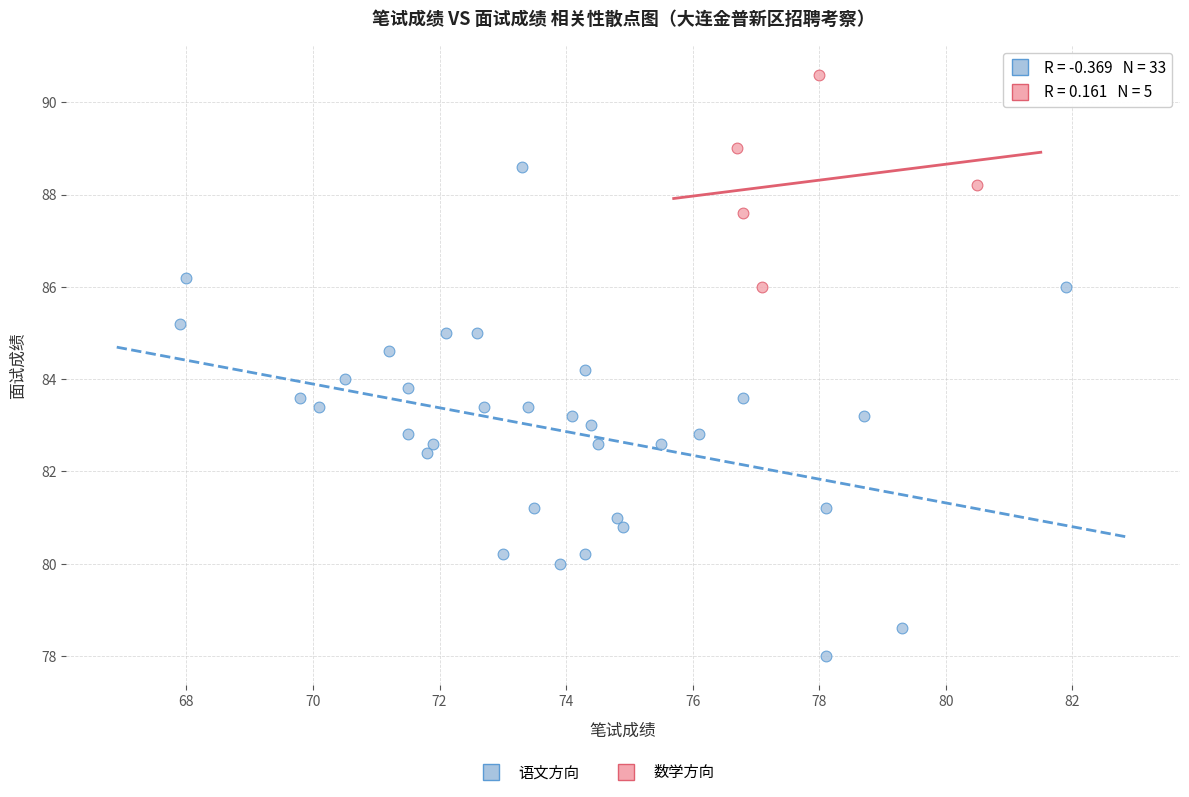

Which series contains the highest Y value?

数学方向